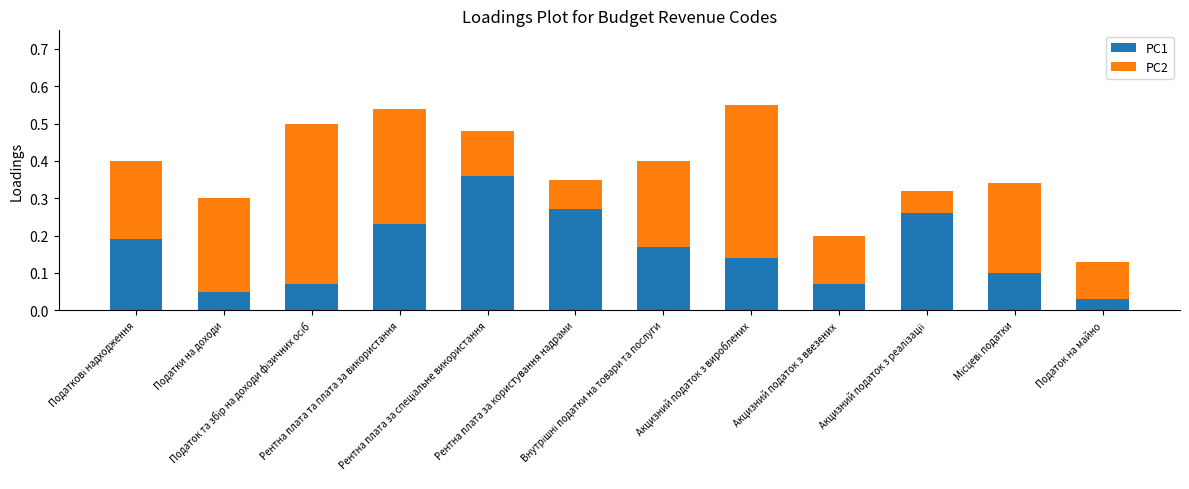

What is the sum of all PC1 values?

1.9